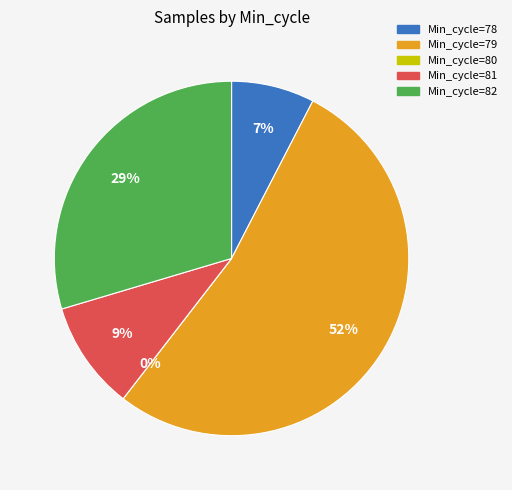

How many segments does this pie chart have?

5